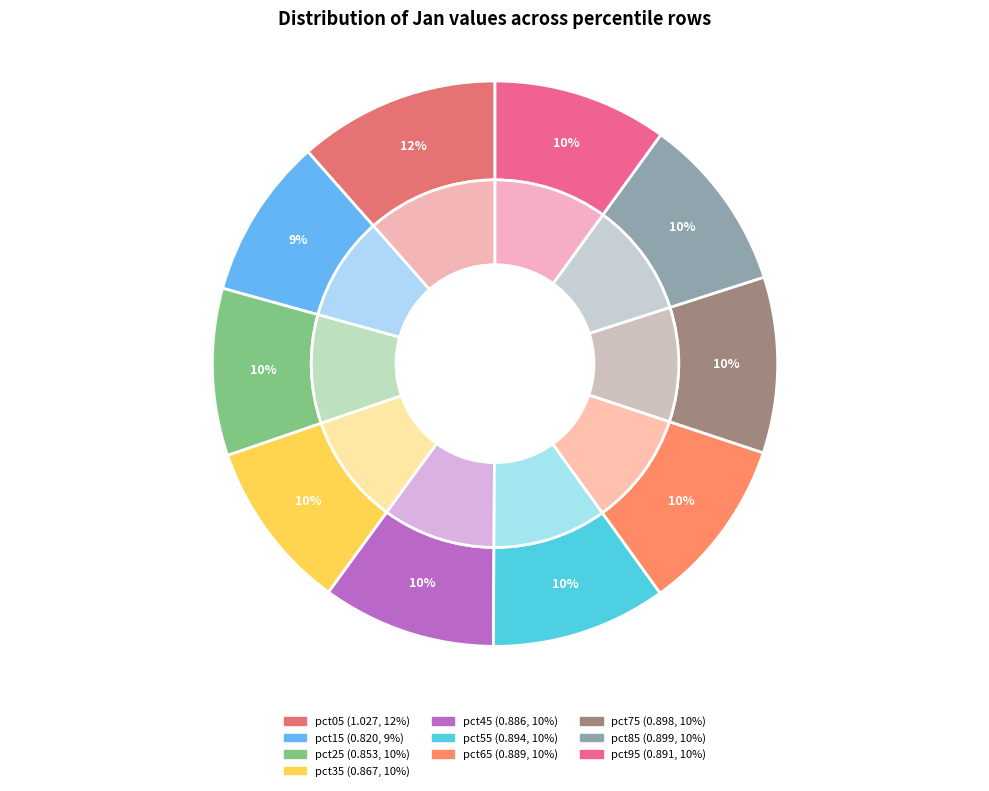

How many segments does this pie chart have?

10